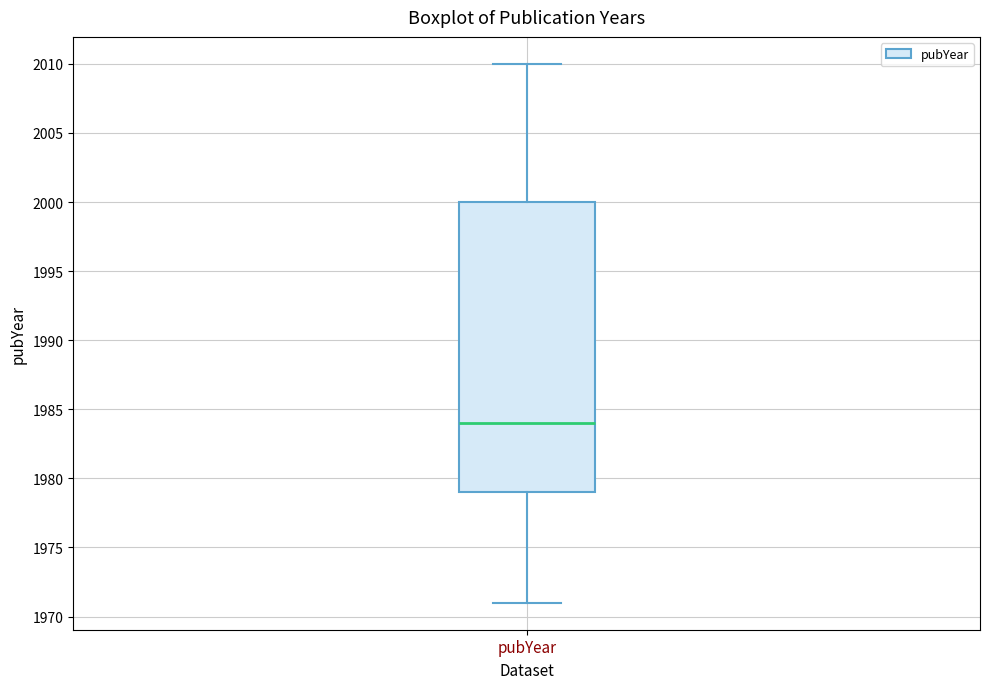

Transcribe this box plot: give where the median line is, the range the box spans, and where the two whiskers end, as read against the y-axis. The values are not printed on the chart, so give them approximately, as read against the axis.

median 1984, box 1979 to 2000, whiskers 1971 to 2010